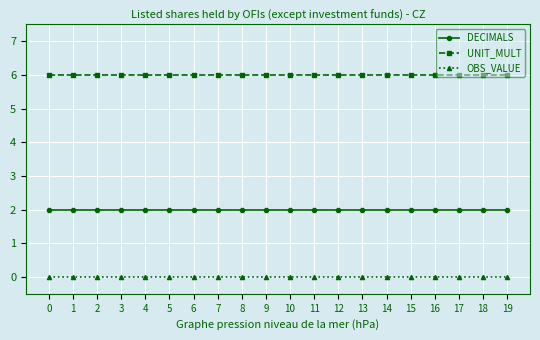

True or false: OBS_VALUE and UNIT_MULT intersect in this chart.

False